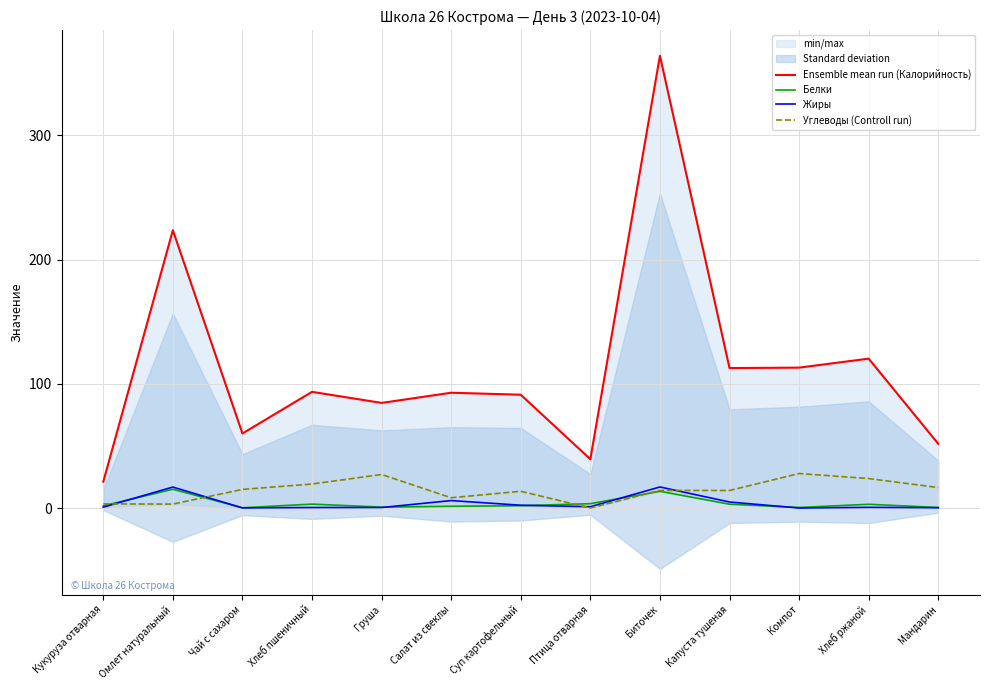

How many data points in Ensemble mean run (Калорийность) are less than 92?

6